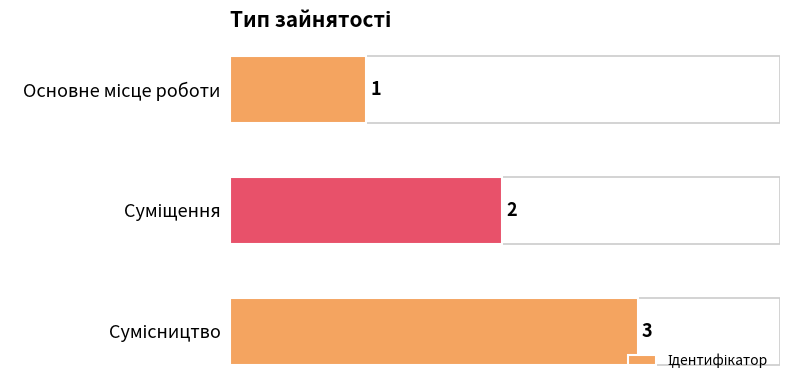

Count the values in the range 1 to 3.

3